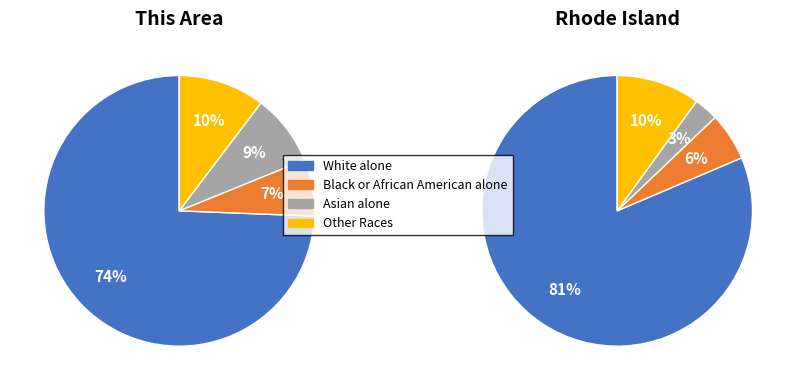

Does any single category account for the majority?

Yes